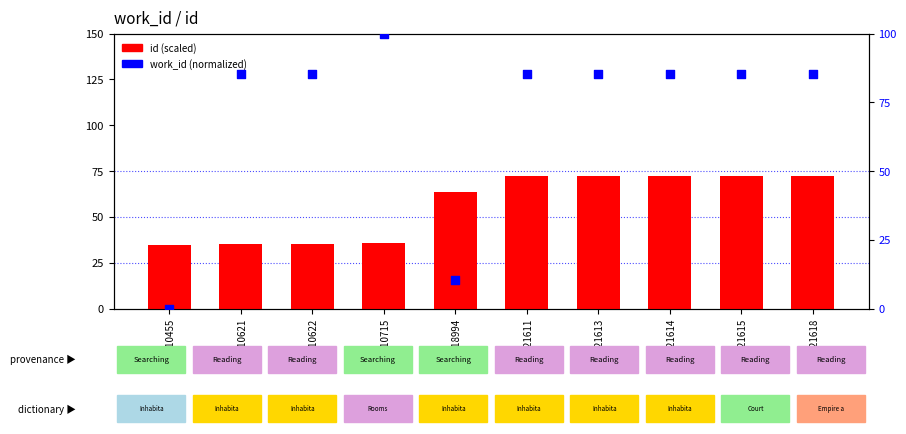

Which series contains the highest Y value?

work_id (normalized)